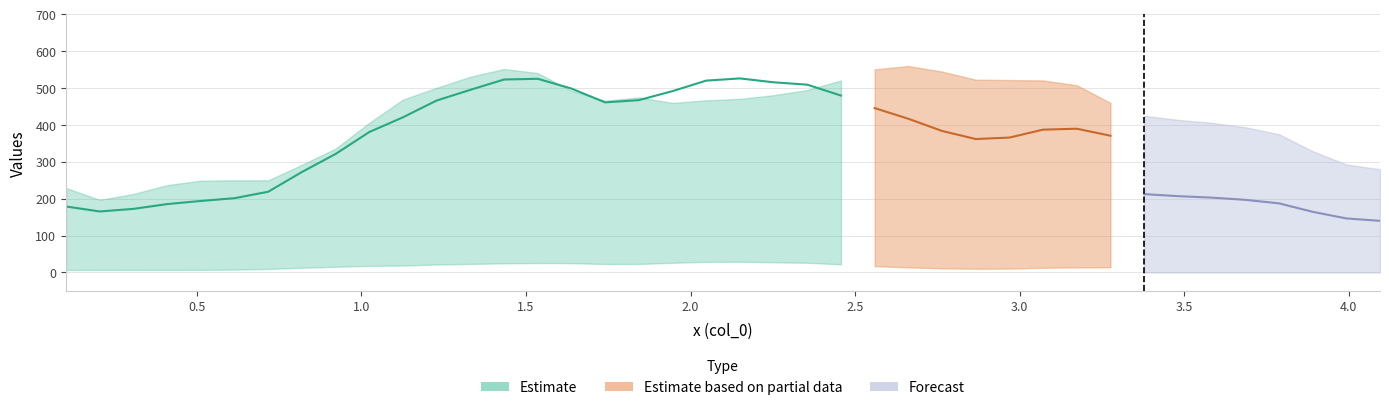

In Did2D, how many points are lower than both neighbors (excluding endpoints)?

3